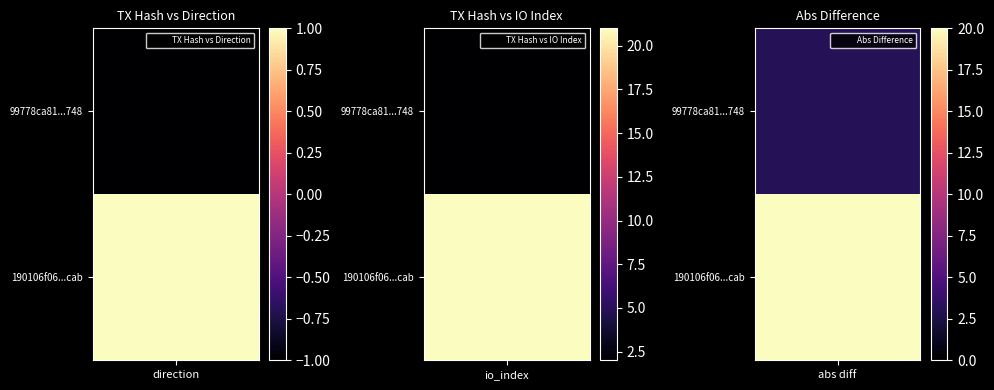

What is the difference between the highest and lowest values at 1?

19